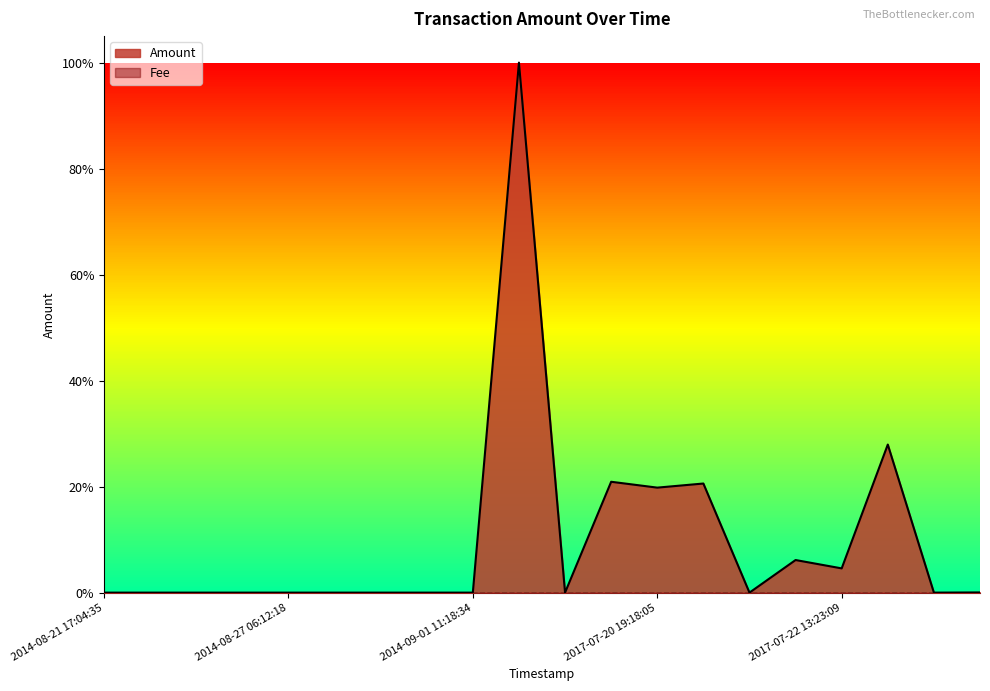

Between 2014-08-25 23:32:08 and 2017-07-22 22:44:34, which is larger?

2017-07-22 22:44:34